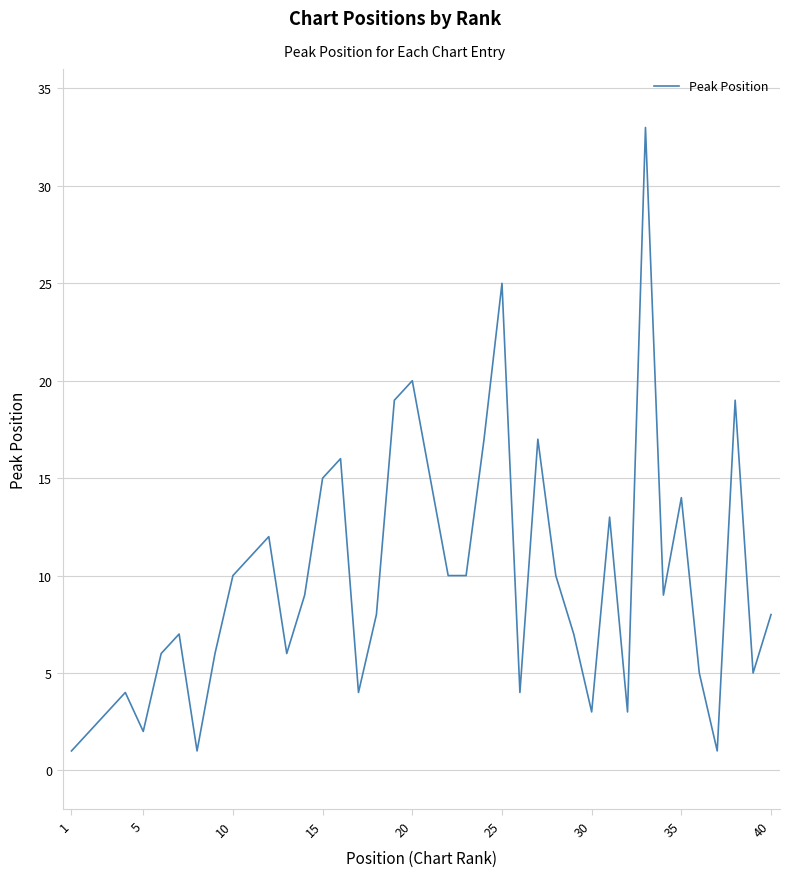

What is the maximum value shown in the chart?

33